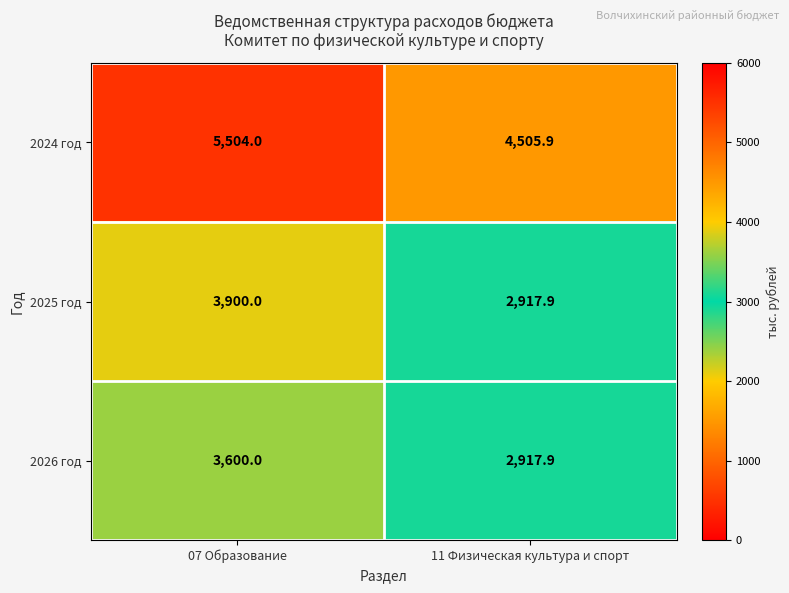

What is the total value across all series at 07 Образование?

13004.0